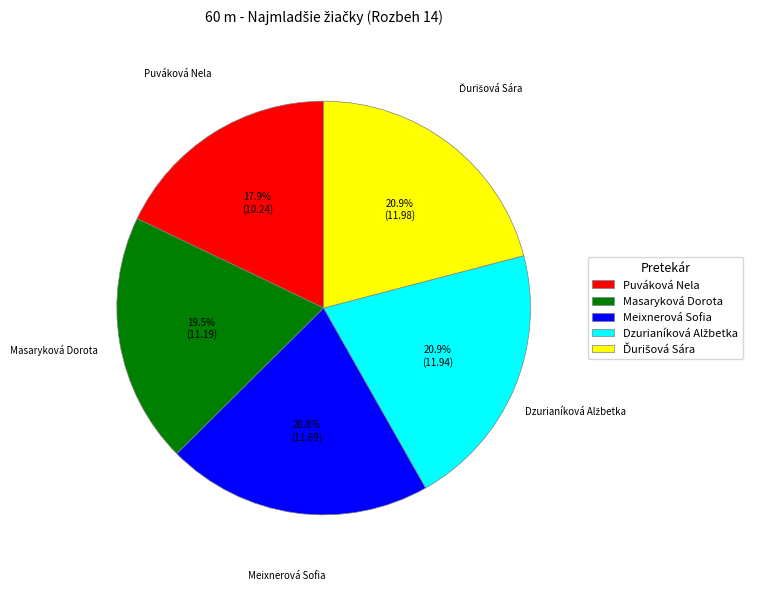

To the nearest percent, what is the difference between the largest and smallest slice percentages?

3%